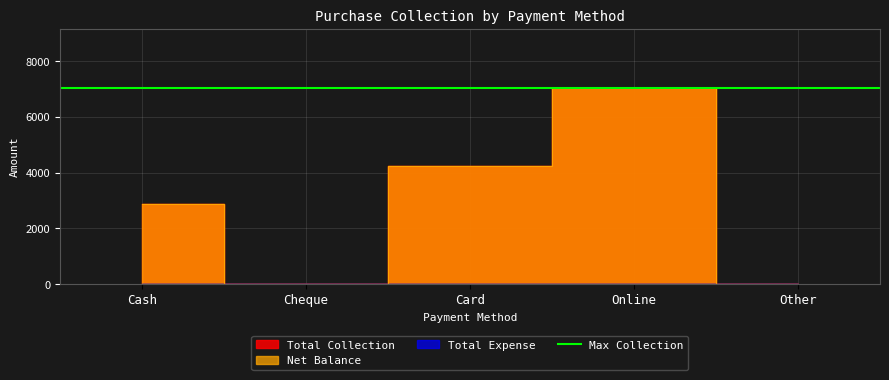

Where is the first local minimum for Total Collection?

Cheque